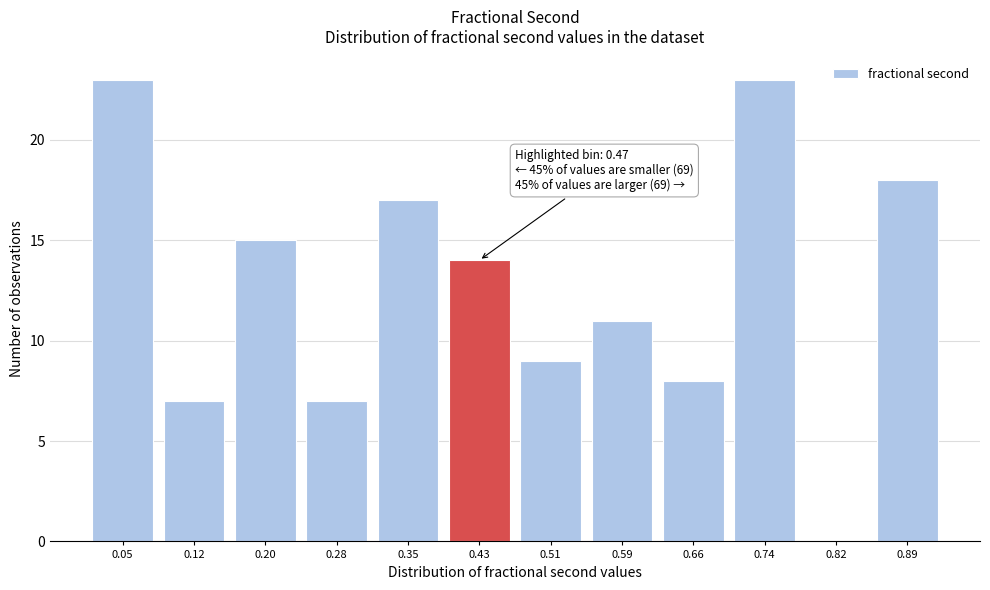

Reading left to right, list all the values displayed in this chart.

0.05=23	0.12=7	0.20=15	0.28=7	0.35=17	0.43=14	0.51=9	0.59=11	0.66=8	0.74=23	0.82=0	0.89=18